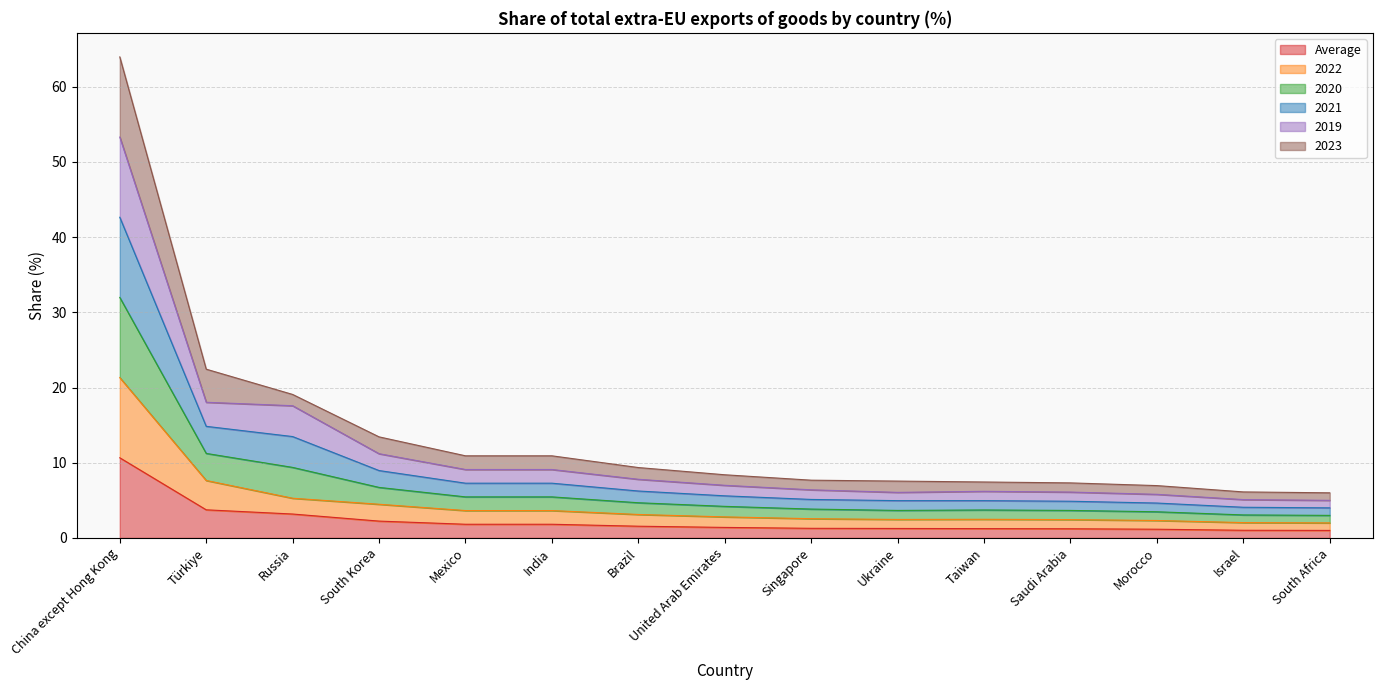

True or false: 2023 has more than 0 interior local peaks.

True